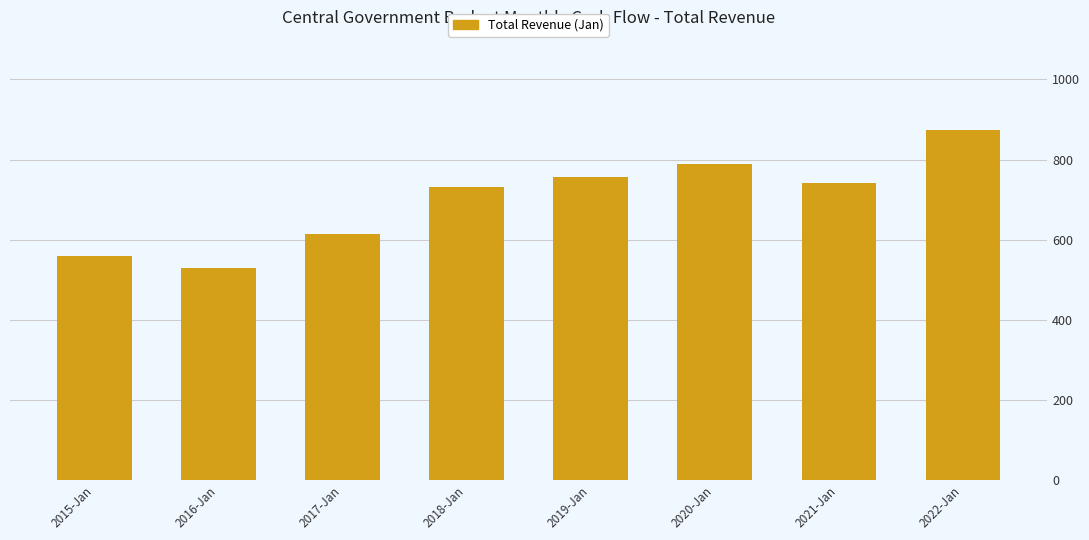

List the labels in order of value, smallest first.

2016-Jan, 2015-Jan, 2017-Jan, 2018-Jan, 2021-Jan, 2019-Jan, 2020-Jan, 2022-Jan